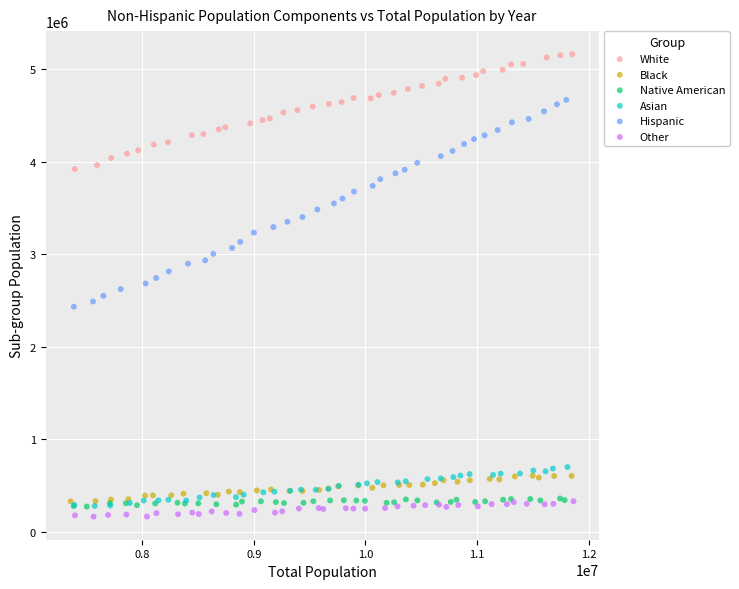

Which series has the largest Y range (max minus min)?

Hispanic